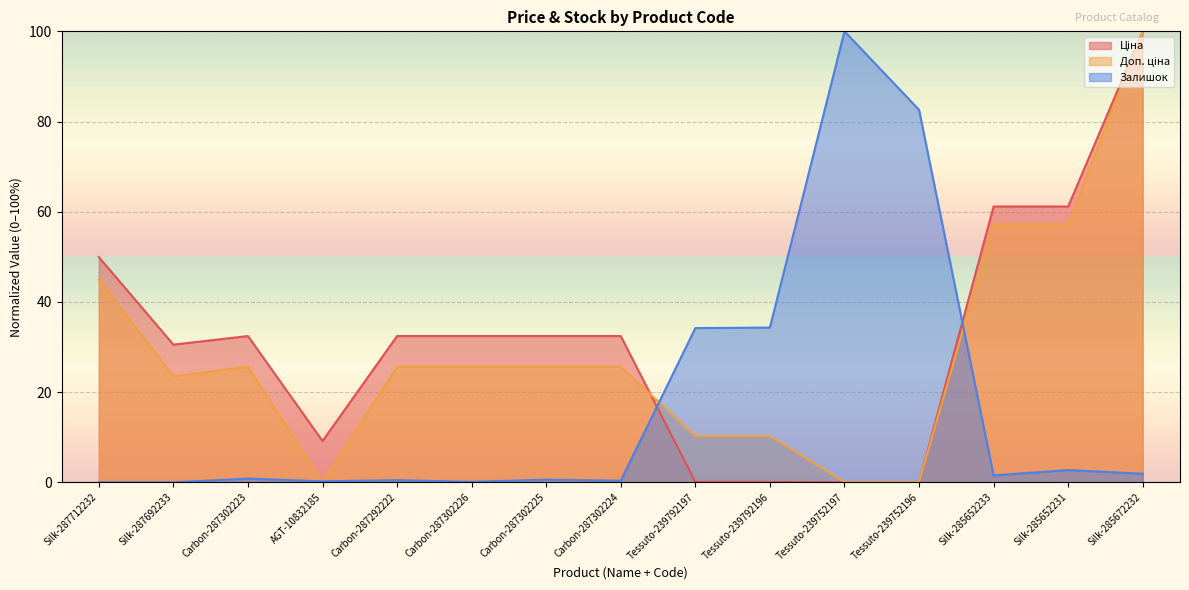

True or false: Залишок has a value of 147.7 at Tessuto-239752196.

False